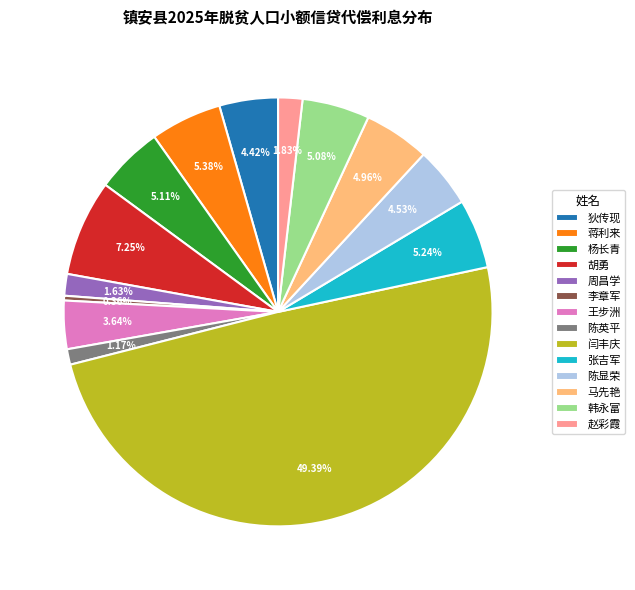

Do 蒋利来 and 马先艳 together represent more than half of the pie?

No